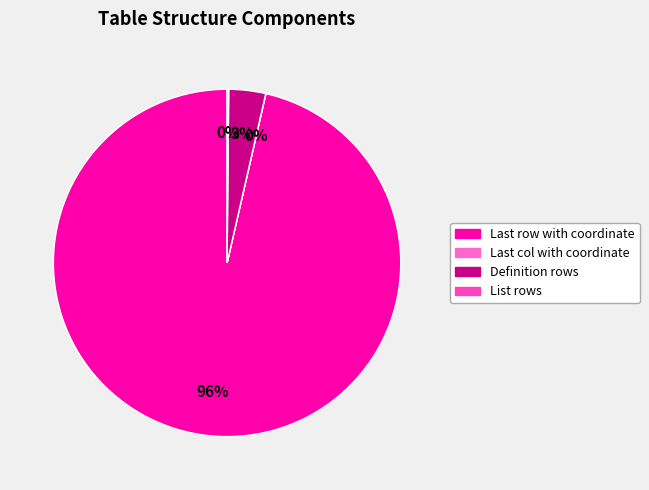

What percentage is the Definition rows slice, to the nearest percent?

3%